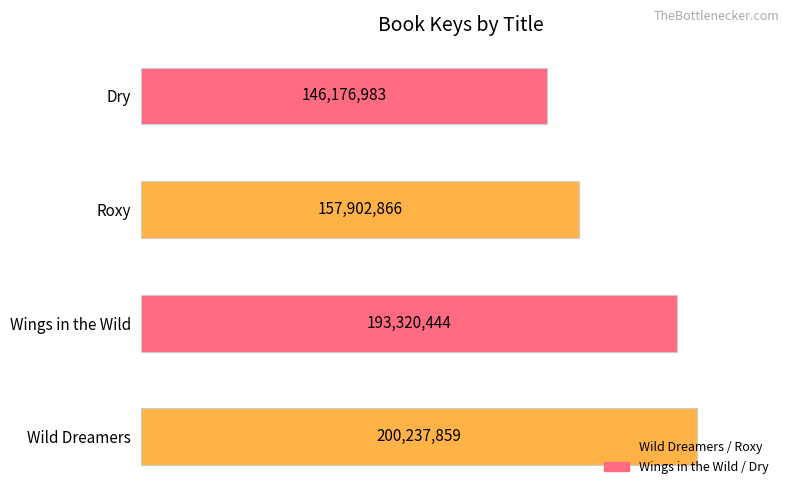

What is the greatest value displayed?

200237859